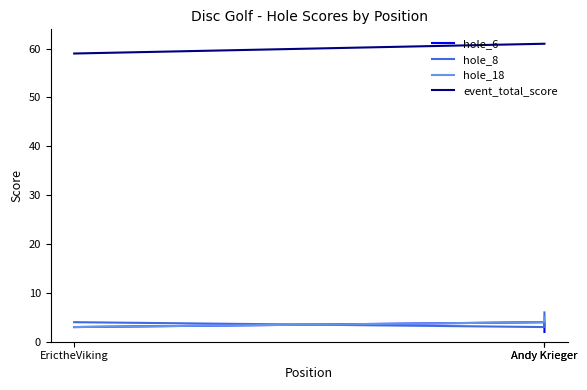

What is the value of the hole_8 point at the 2nd from the left?

3